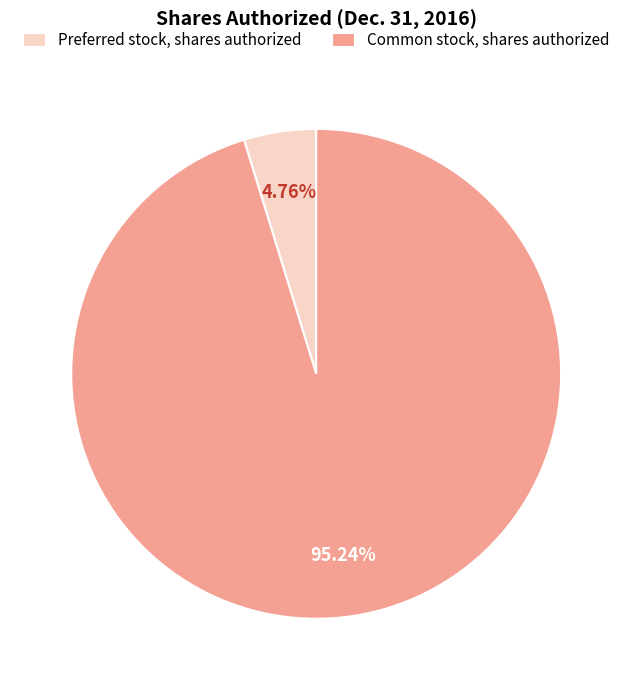

What percentage is the Common stock, shares authorized slice, to the nearest percent?

95%